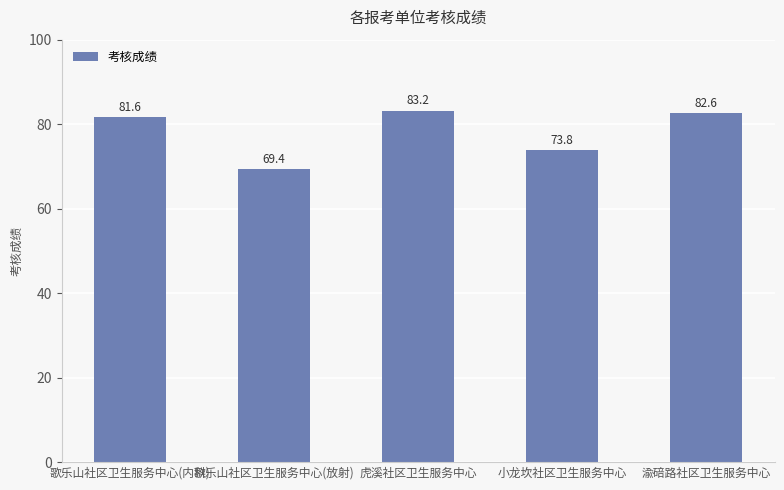

True or false: the data shows 69.4 at 歌乐山社区卫生服务中心(放射).

True